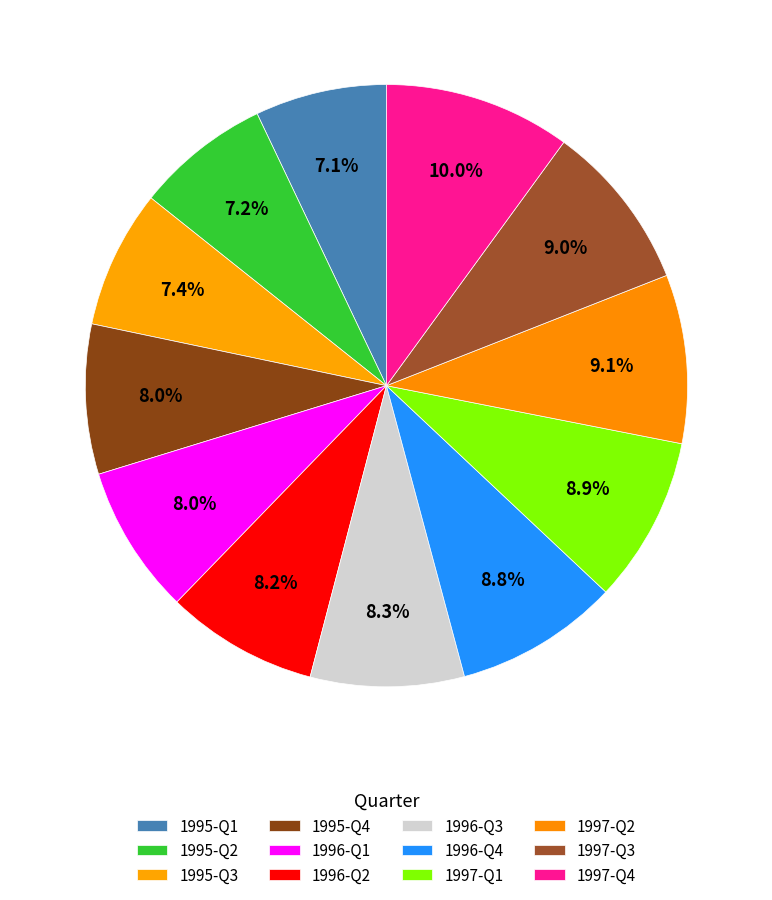

Which category has the smallest portion of the pie?

1995-Q1